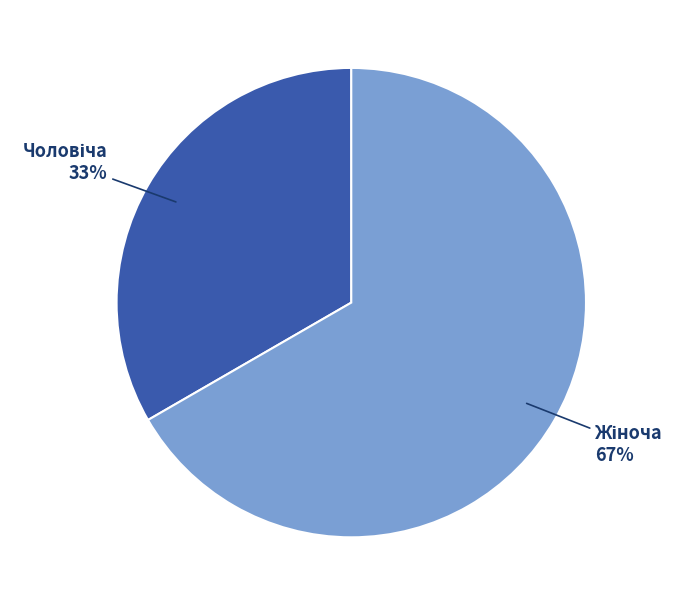

Is there a majority slice in this chart?

Yes